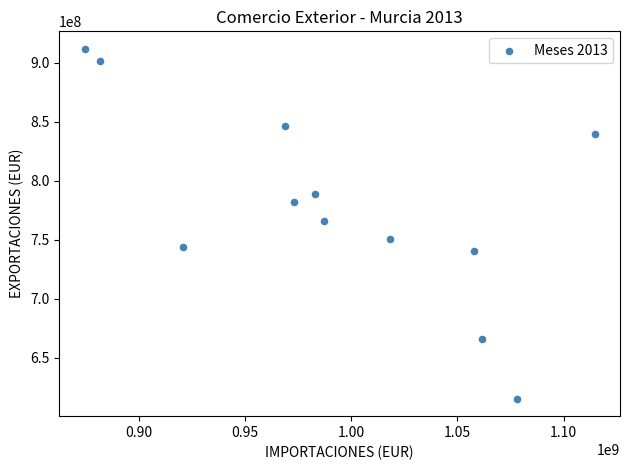

What is the range of X values (max minus min)?

239967724.6